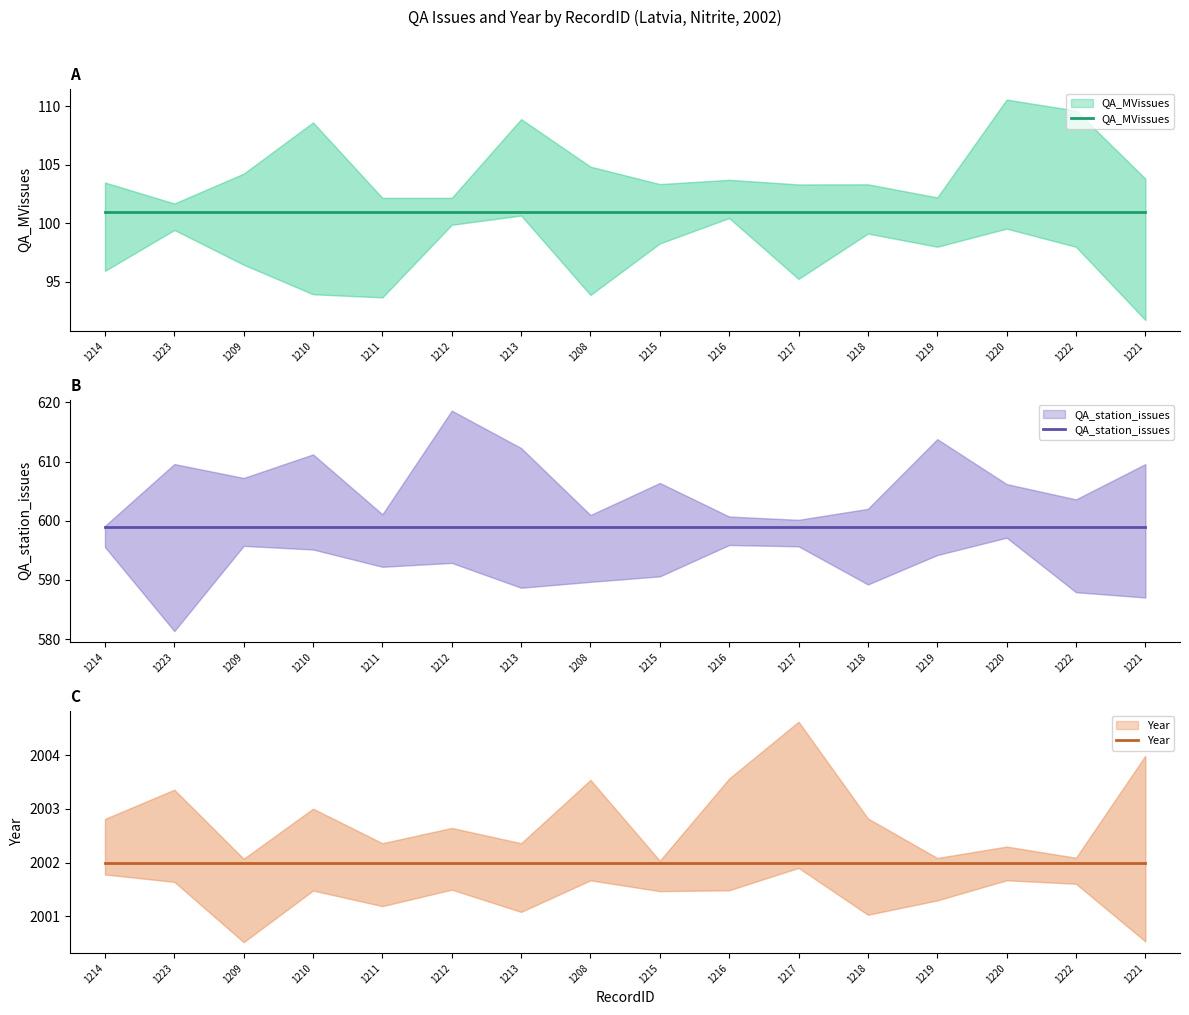

What is the highest value of the Year series?

2002